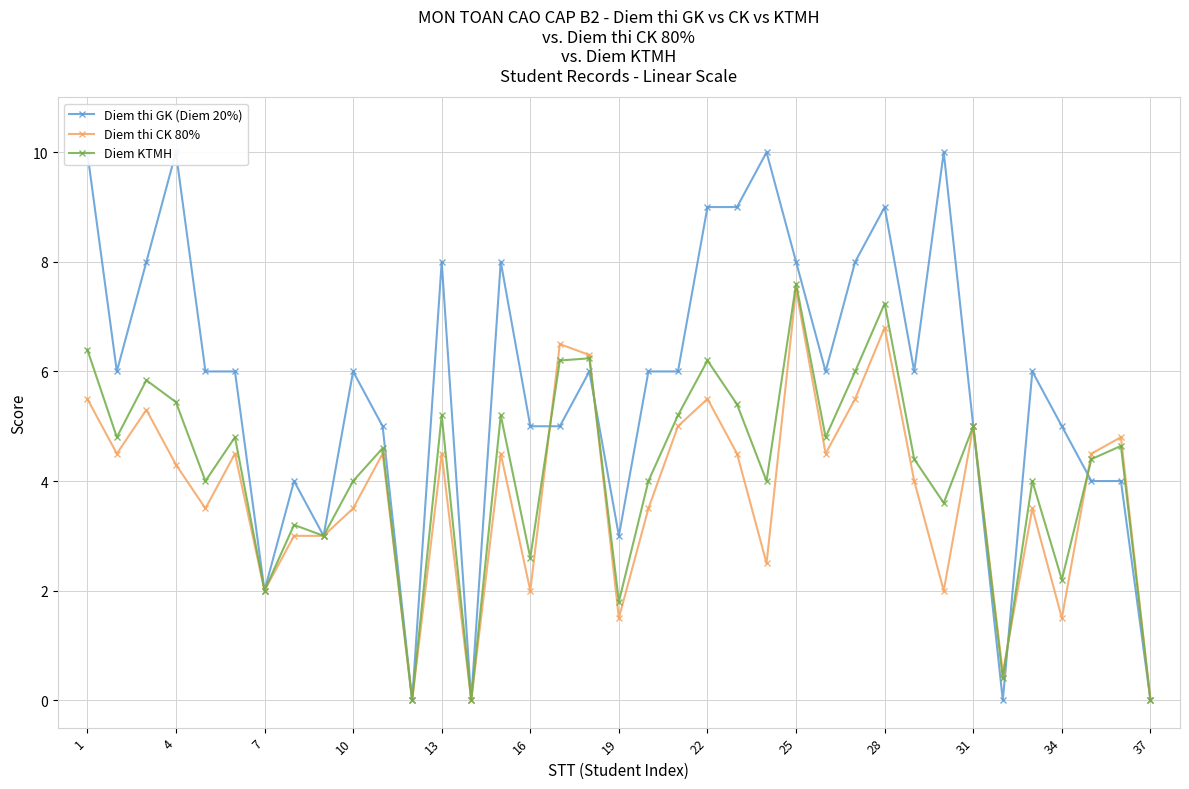

The Diem thi CK 80% series shows 5.0 at 31. True or false?

True